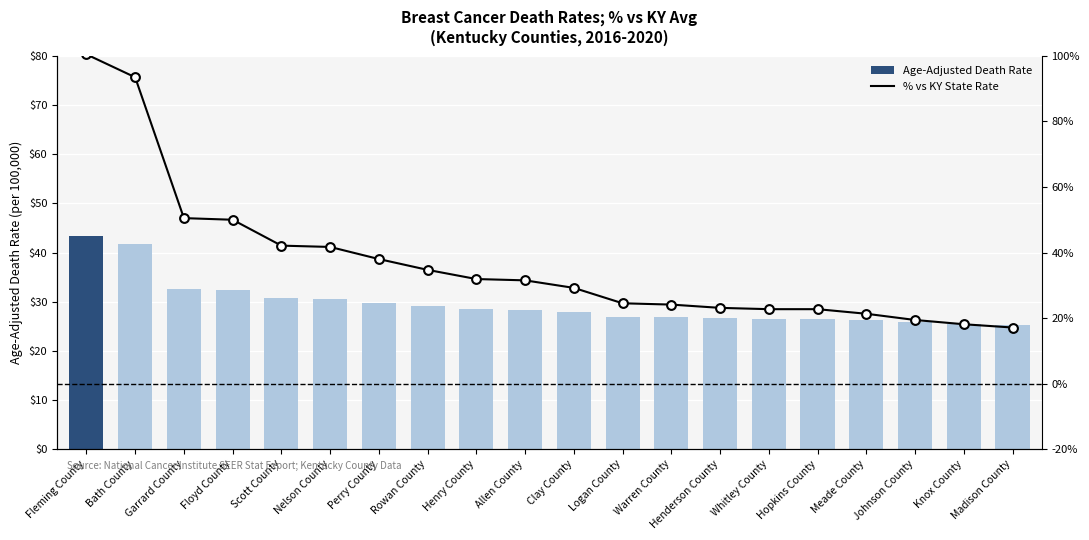

Which series reaches the minimum Y coordinate?

% vs KY State Rate